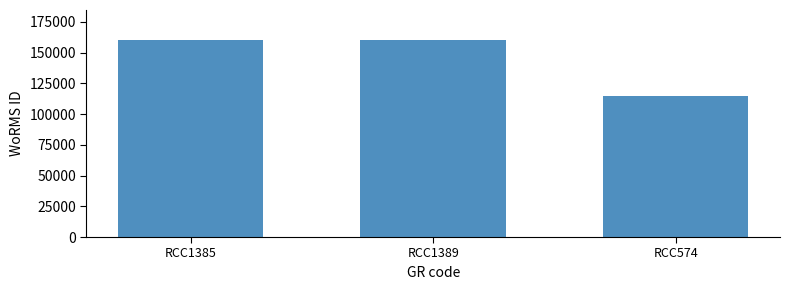

What is the label of the 3rd bar from the right?

RCC1385